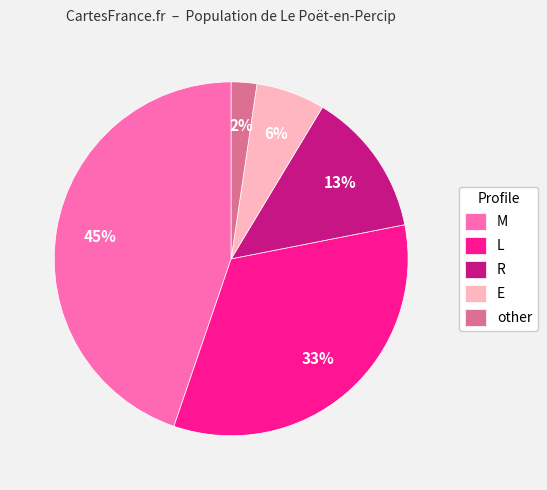

Which has a higher value, M or other?

M